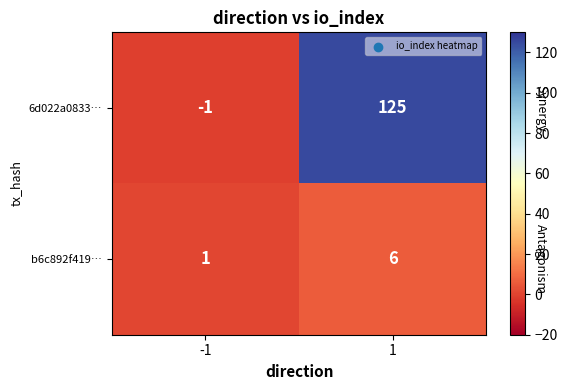

Is the value of 6d022a0833… at -1 greater than the value of b6c892f419… at -1?

No